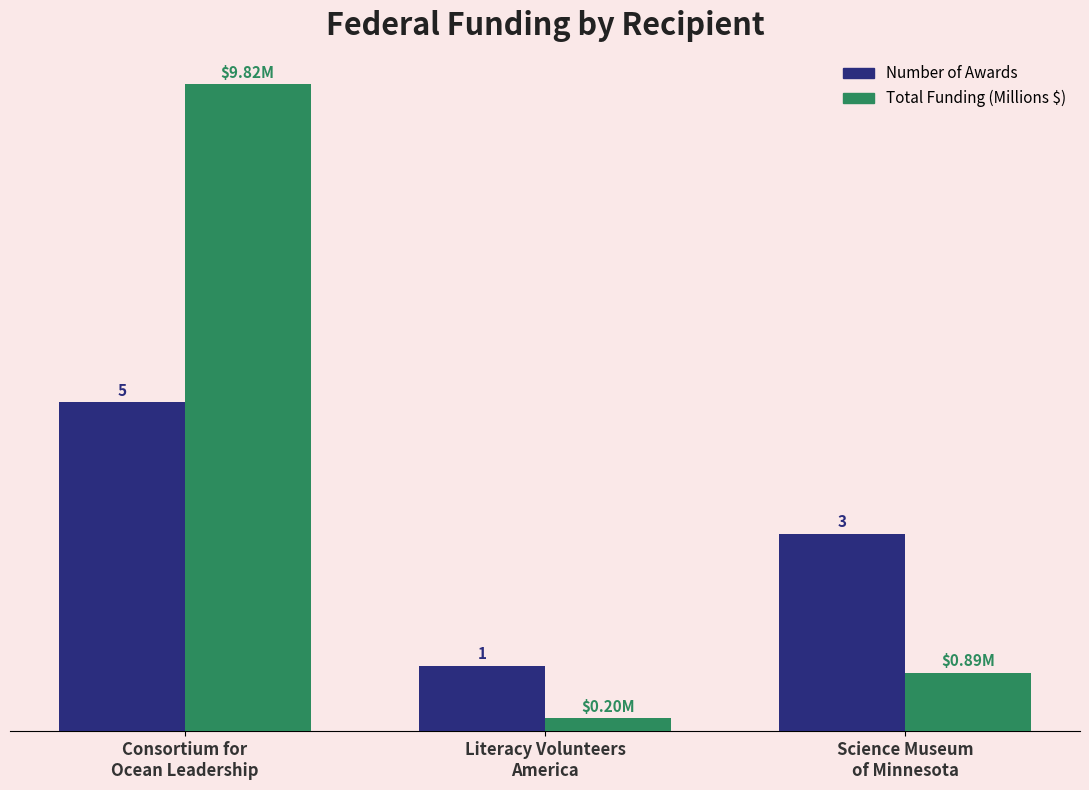

Rank the series by their average value, from lowest to highest.

Number of Awards, Total Funding (Millions $)